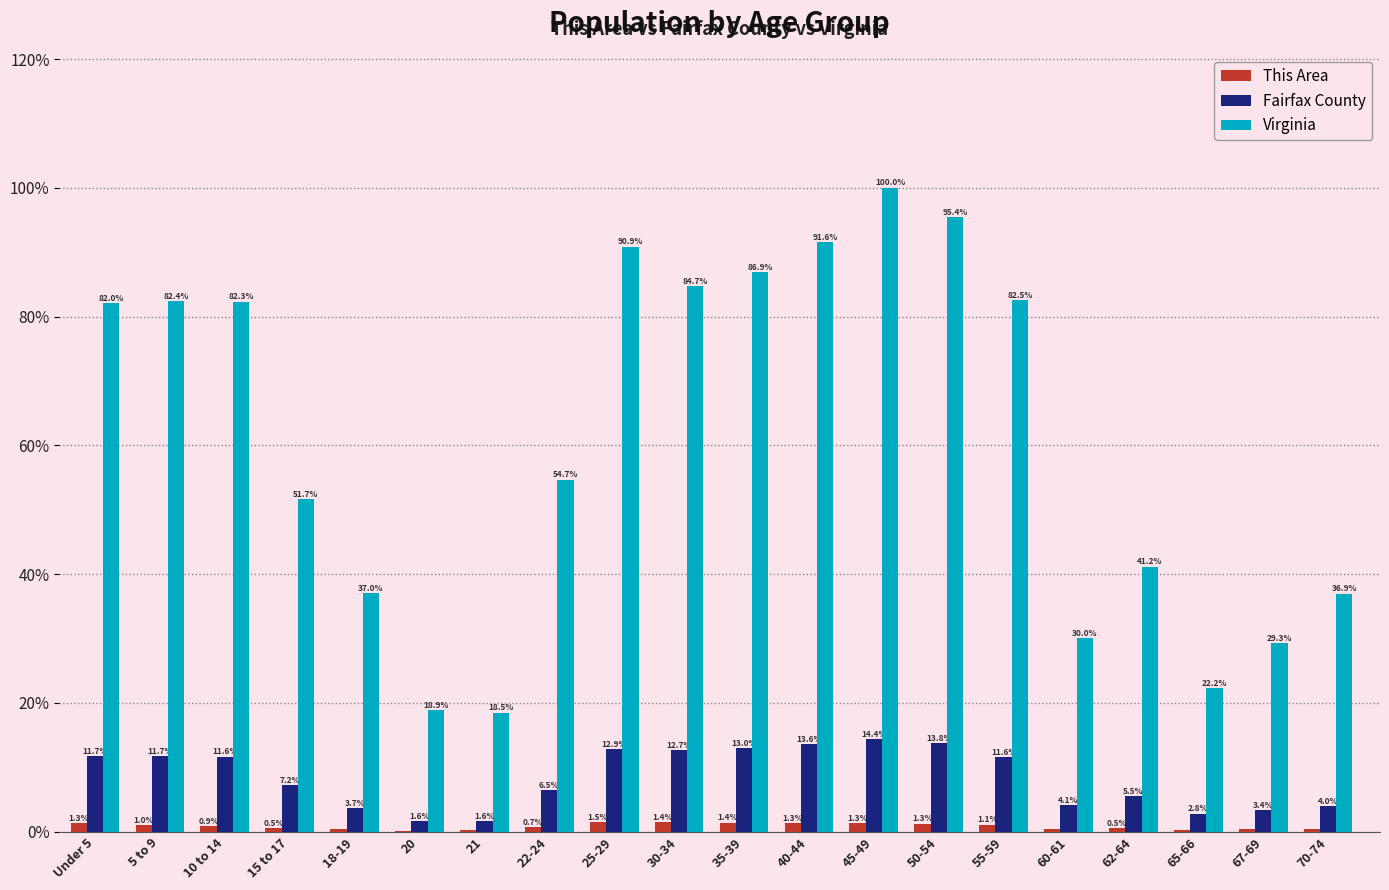

At which label does Virginia reach its peak?

45-49